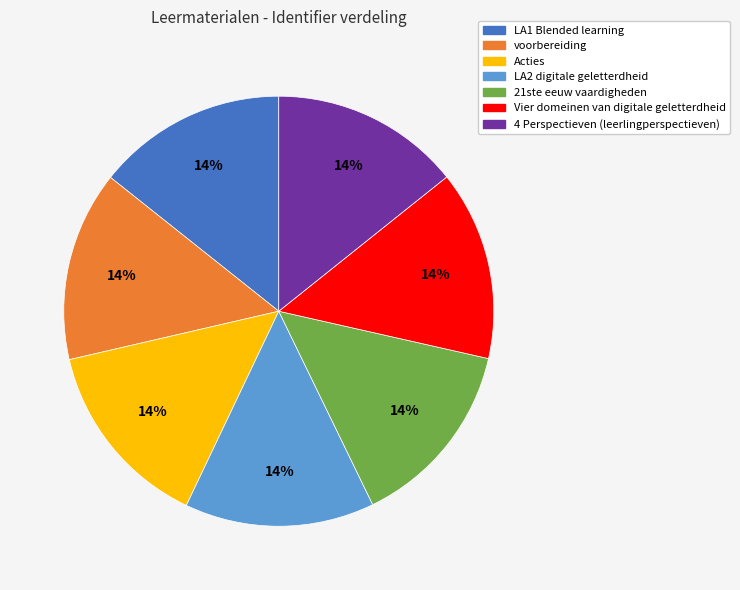

Approximately how many times larger is the value at LA2 digitale geletterdheid compared to Vier domeinen van digitale geletterdheid?

1.0